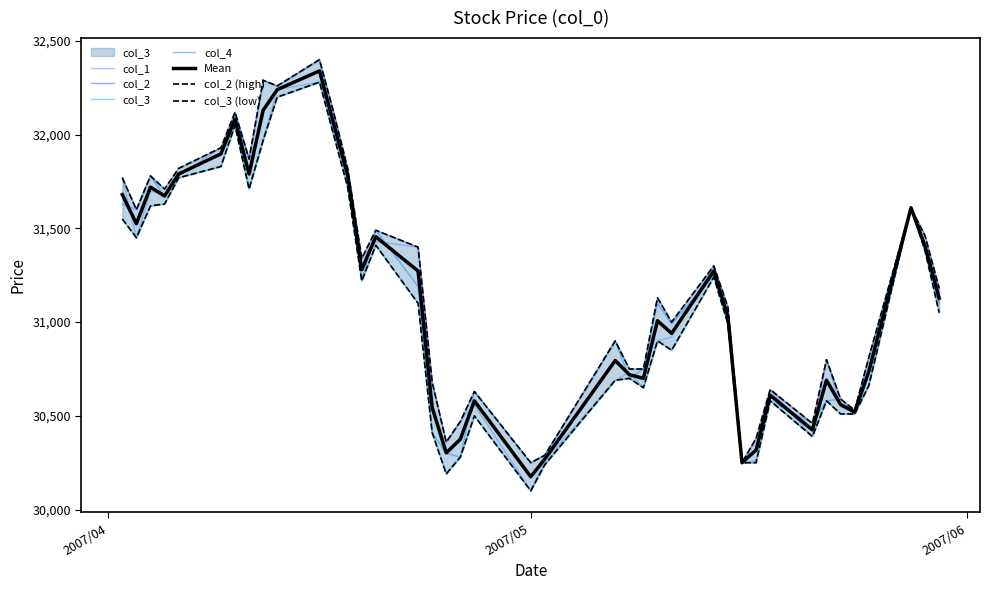

At which label does col_3 reach its peak?

2007/04/16